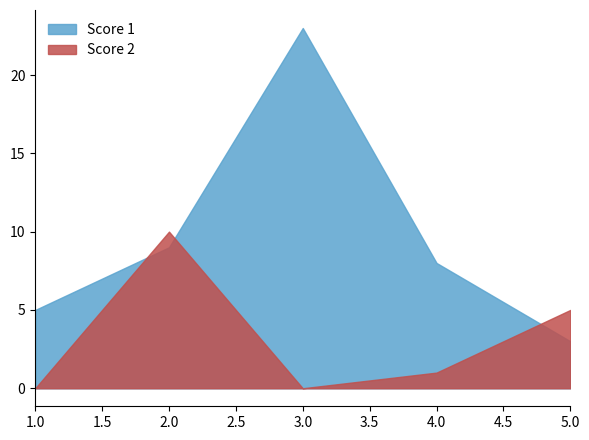

Reading right to left, transcribe all the data shown in this chart.

Score 1: 3	8	23	9	5
Score 2: 5	1	0	10	0